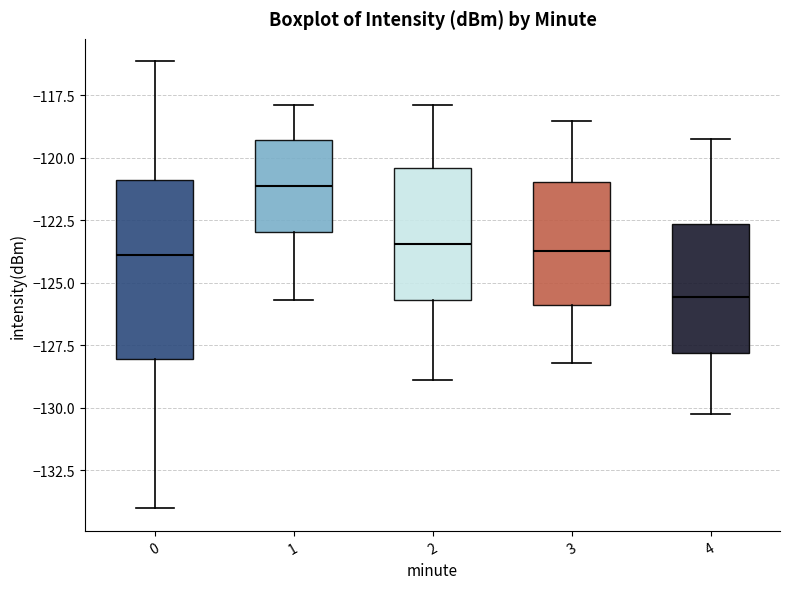

Where is the upper edge of the box at x = 3 on the y-axis? The values are not printed on the chart, so give them approximately, as read against the axis.

-121.0